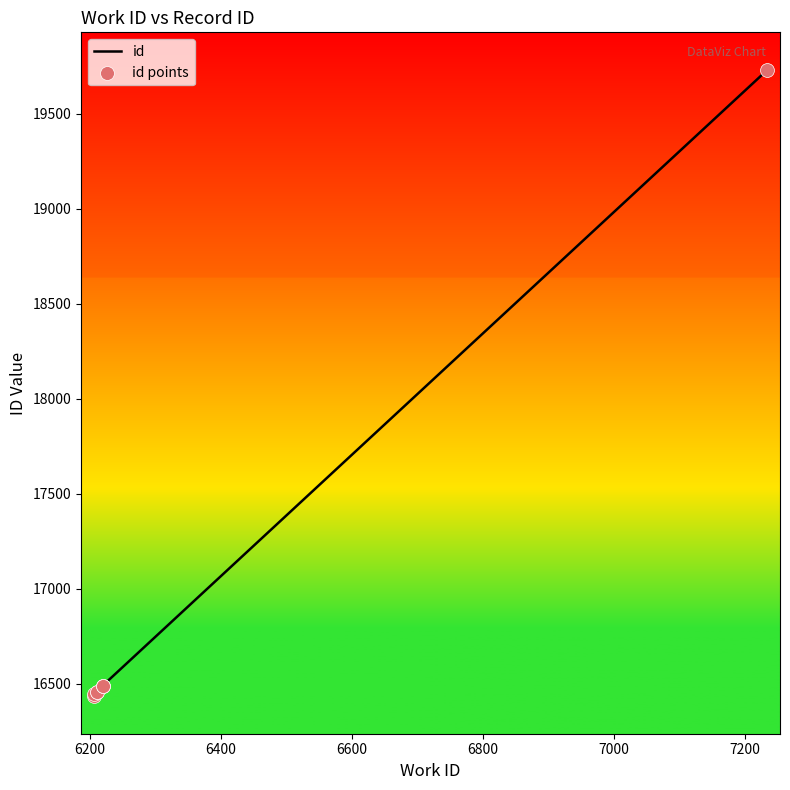

Which series has the largest Y range (max minus min)?

id